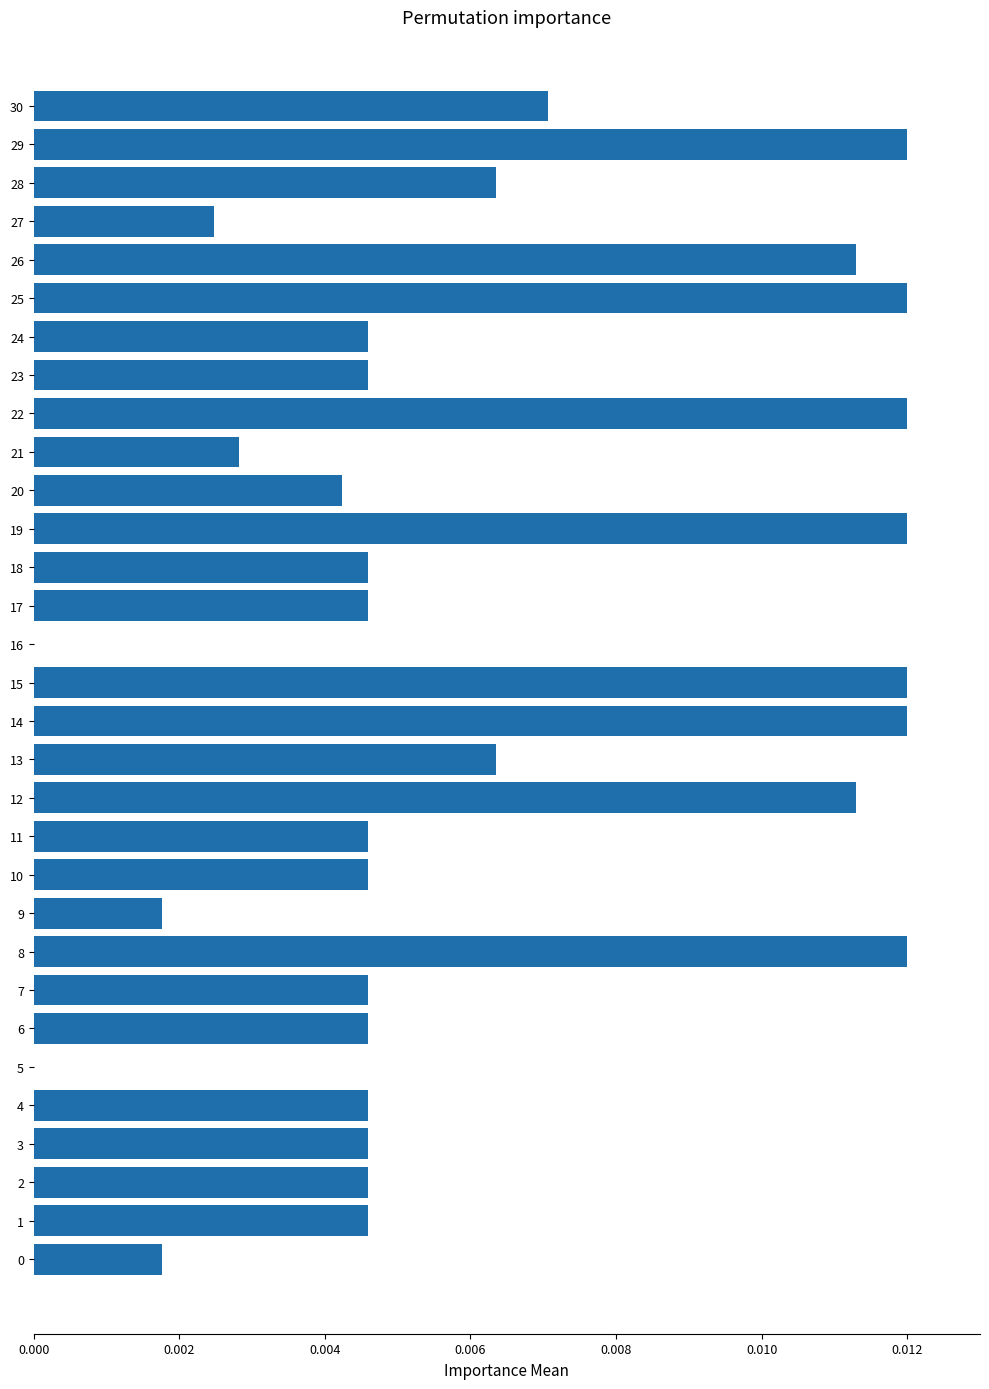

How many values are between 0 and 1?

31